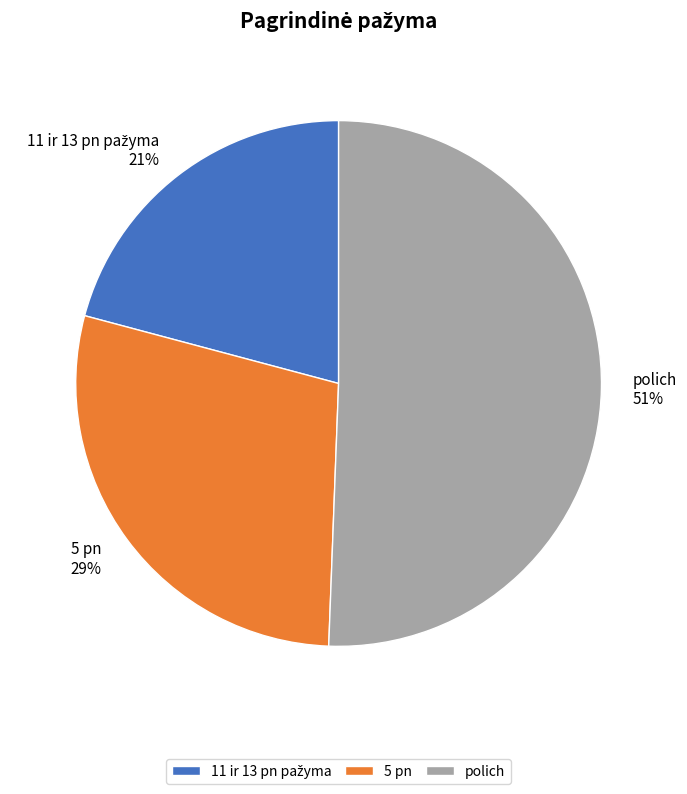

Is there any slice that represents more than half of the pie?

Yes